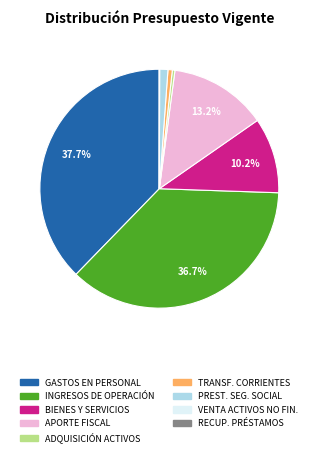

Is there a majority slice in this chart?

No